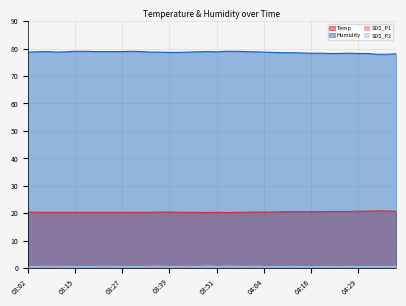

What is the maximum value shown in the chart?

79.0